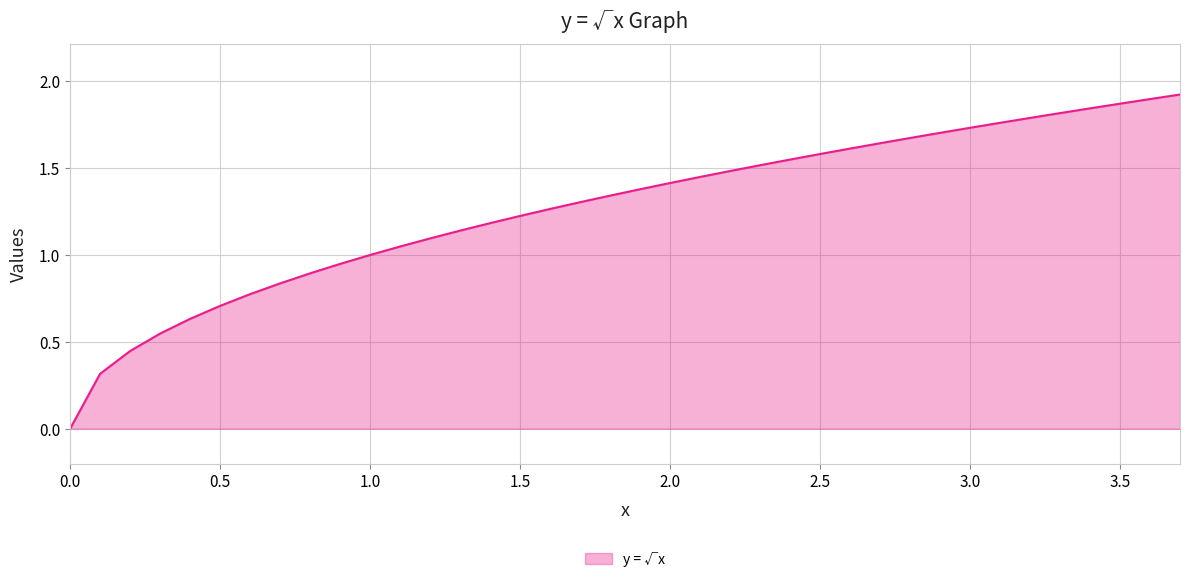

Count the number of data series in this chart.

1